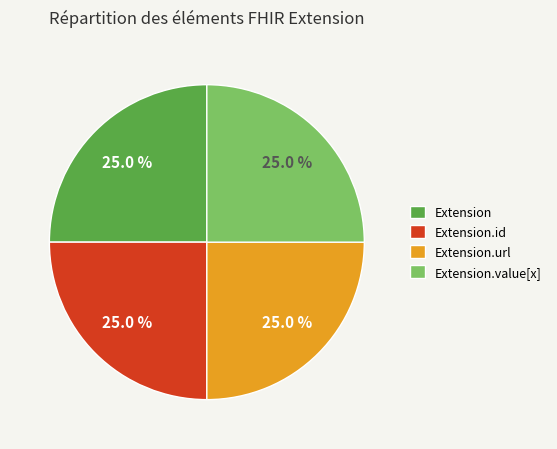

What portion of the pie excludes Extension.id?

75.0%